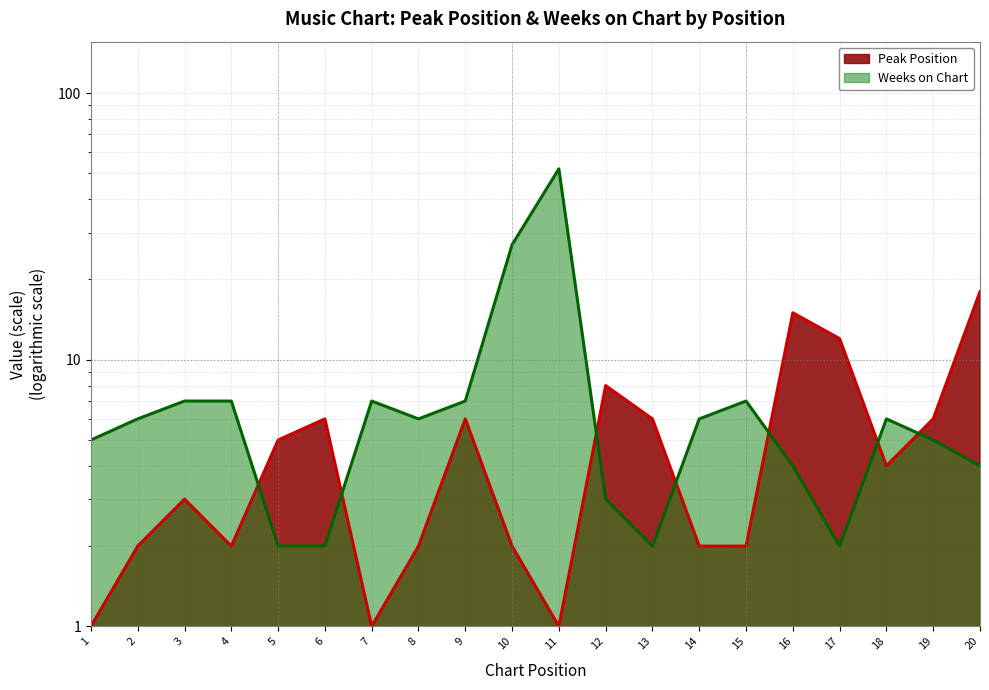

What is the difference between the maximum and second lowest values in the Peak Position series?

17